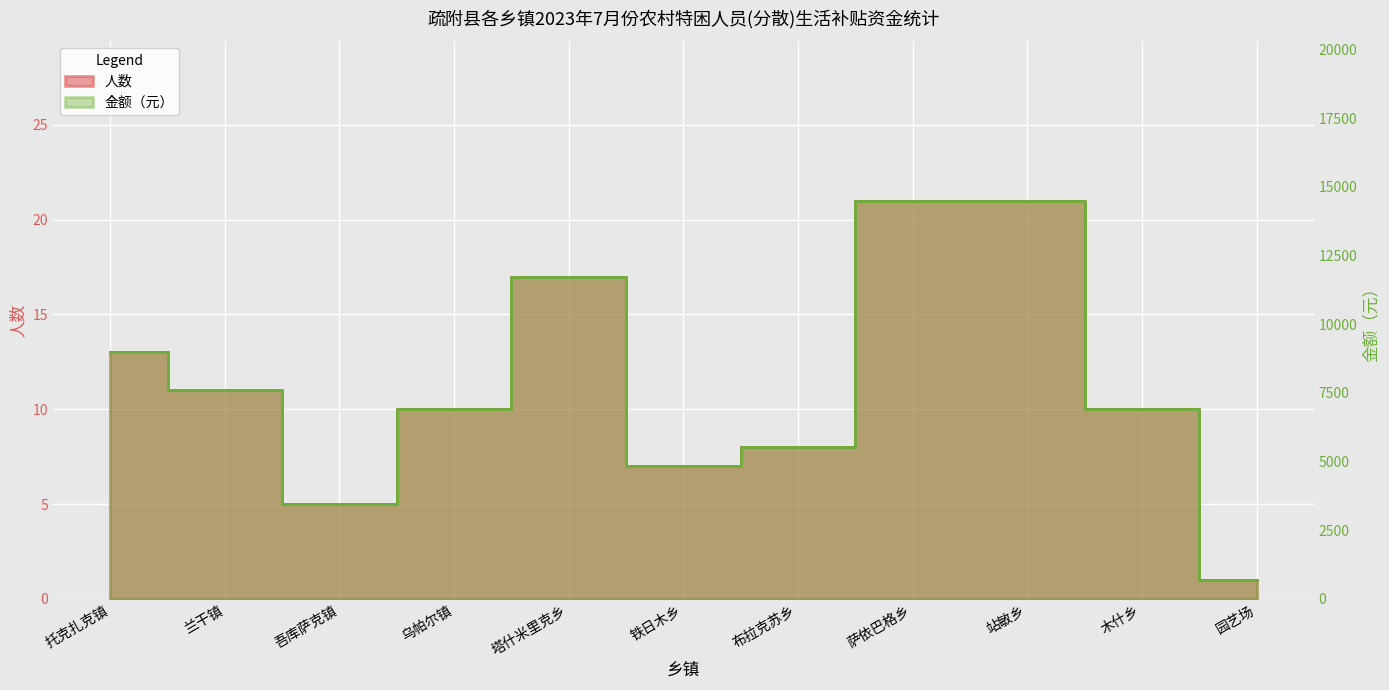

What is the lowest value of the 金额 series?

690